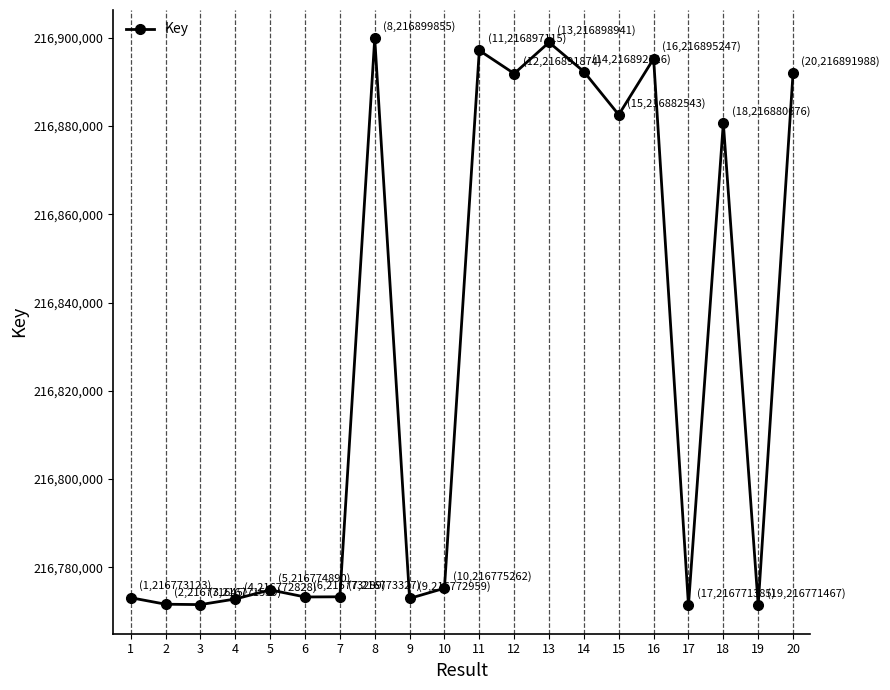

What is the difference between the second highest and minimum values?

127556